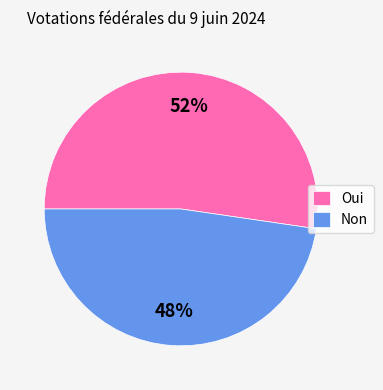

To the nearest percent, what portion does Oui represent?

52%